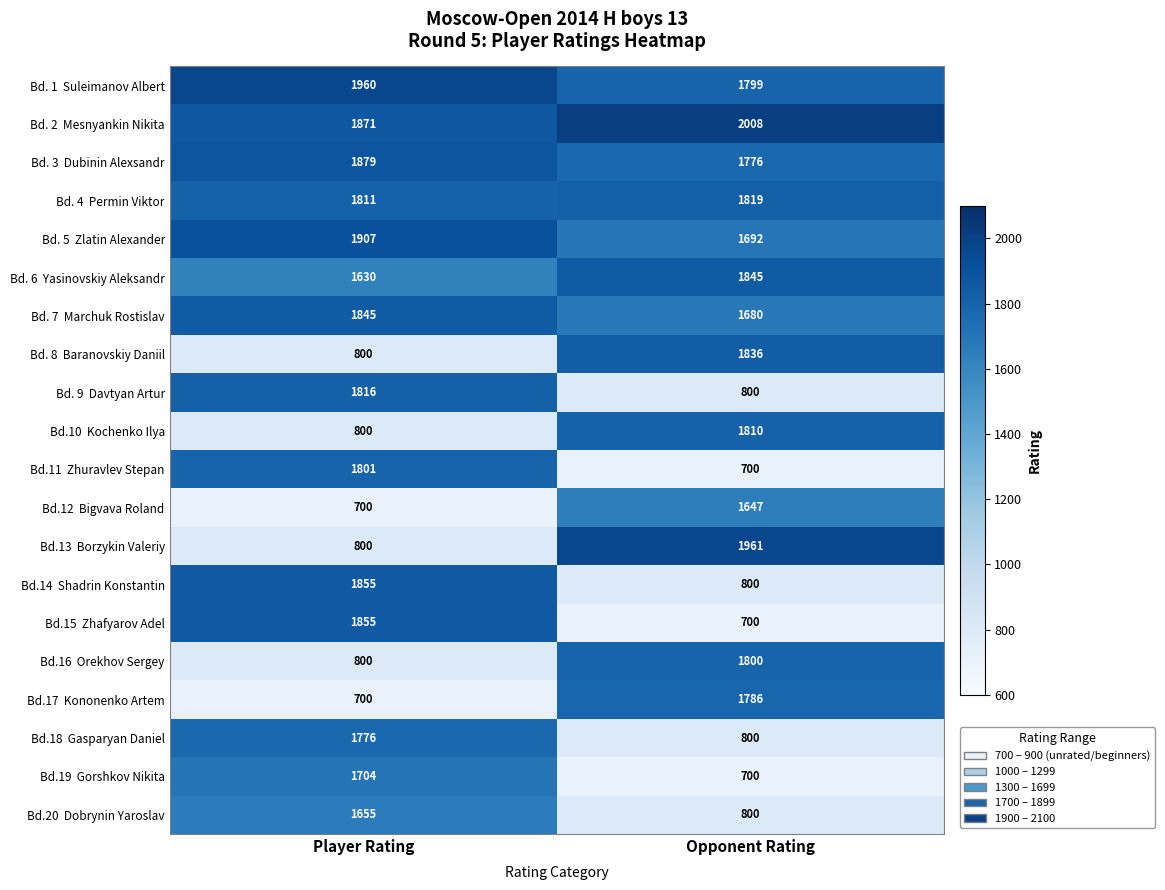

What is the maximum value shown in the chart?

2008